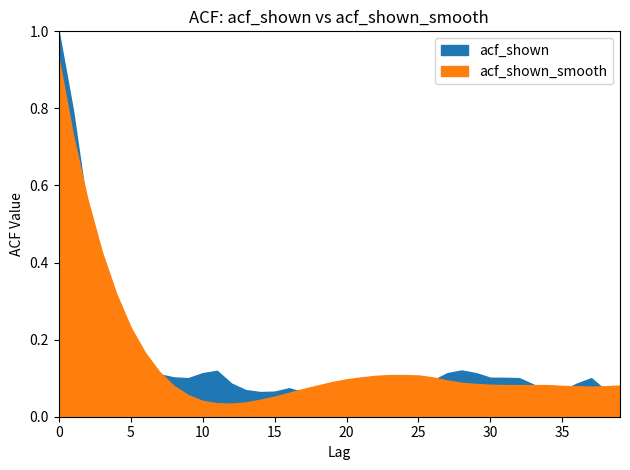

Reading left to right, transcribe all the data shown in this chart.

acf_shown: 1.0	0.8	0.5	0.3	0.2	0.2	0.1	0.1	0.1	0.1	0.1	0.1	0.1	0.1	0.1	0.1	0.1	0.1	0.1	0.1	0.1	0.1	0.1	0.1	0.1	0.1	0.1	0.1	0.1	0.1	0.1	0.1	0.1	0.1	0.1	0.1	0.1	0.1	0.1	0.1
acf_shown_smooth: 0.9	0.7	0.6	0.4	0.3	0.2	0.2	0.1	0.1	0.1	0.0	0.0	0.0	0.0	0.0	0.1	0.1	0.1	0.1	0.1	0.1	0.1	0.1	0.1	0.1	0.1	0.1	0.1	0.1	0.1	0.1	0.1	0.1	0.1	0.1	0.1	0.1	0.1	0.1	0.1